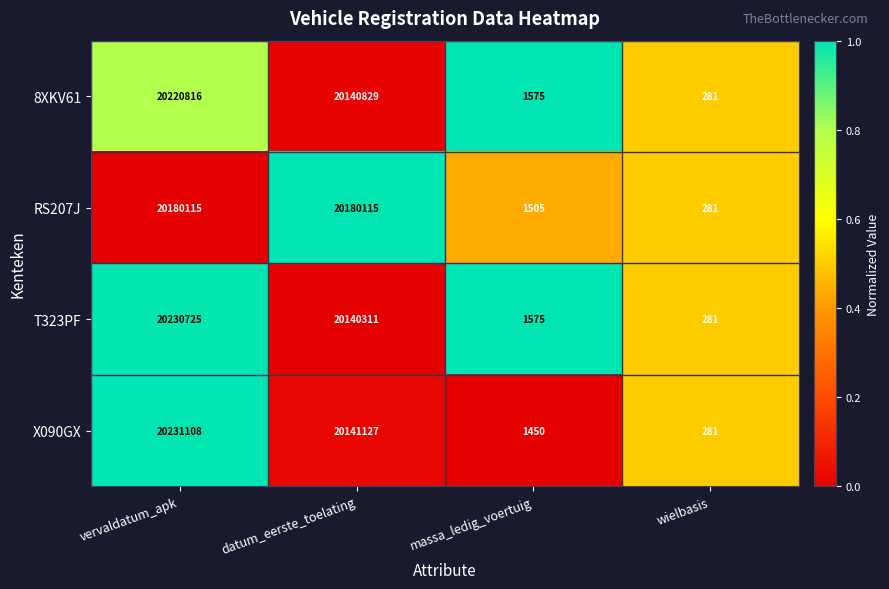

What is the sum of the X090GX values at wielbasis and datum_eerste_toelating?

20141408